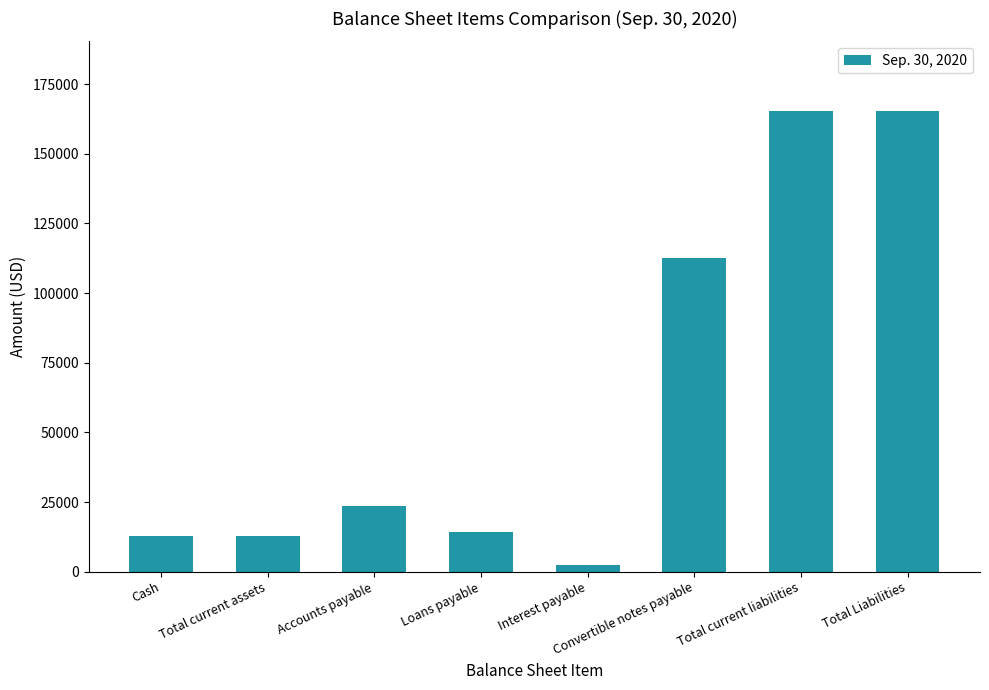

Reading left to right, what are all the values shown in this chart?

12929	12929	23417	14165	2400	112500	165509	165509